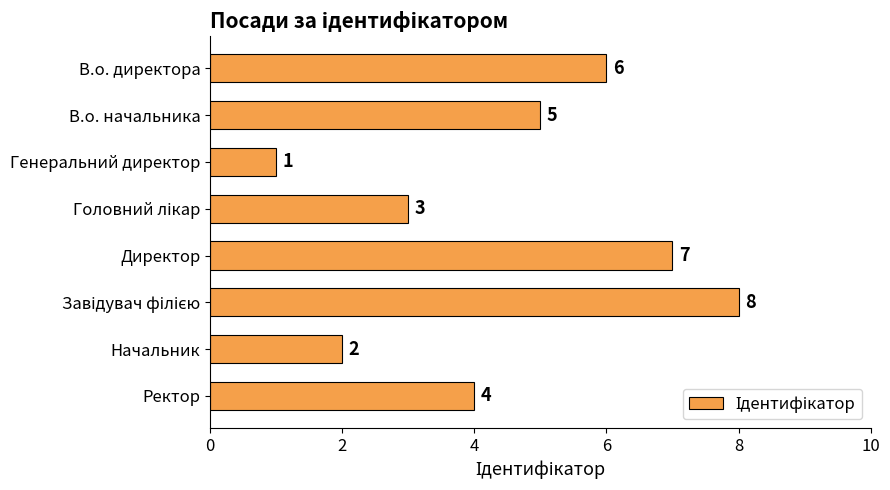

Reading bottom to top, transcribe all the data shown in this chart.

4	2	8	7	3	1	5	6